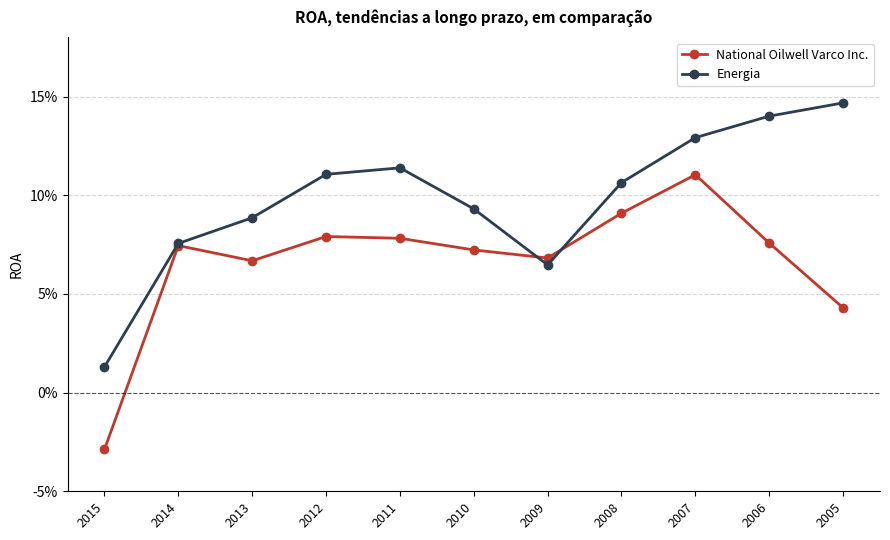

Is this an area chart (filled region under the line)?

No